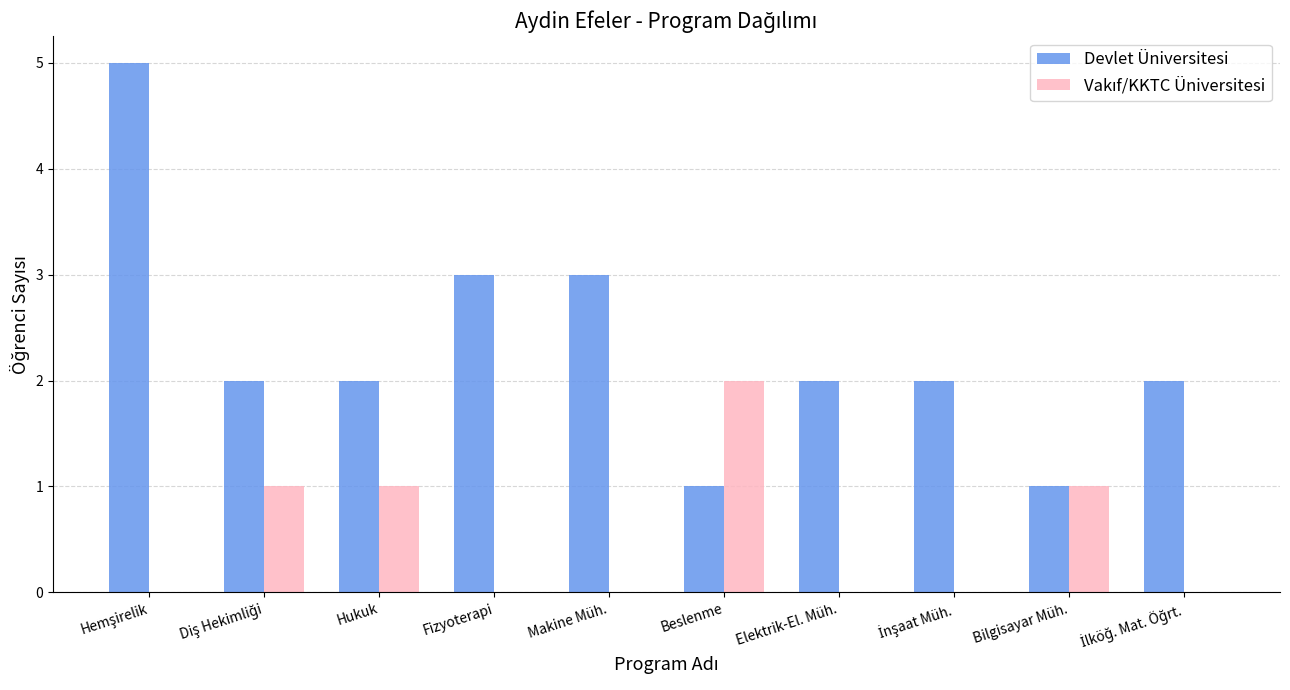

Is it true that Devlet Üniversitesi equals 3 at Fizyoterapi?

True